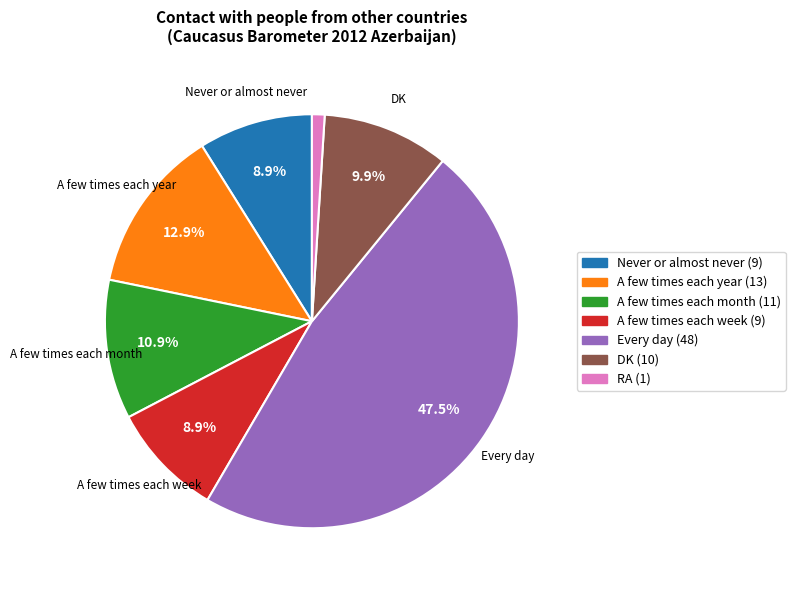

To the nearest percent, what percentage of the pie is RA?

1%